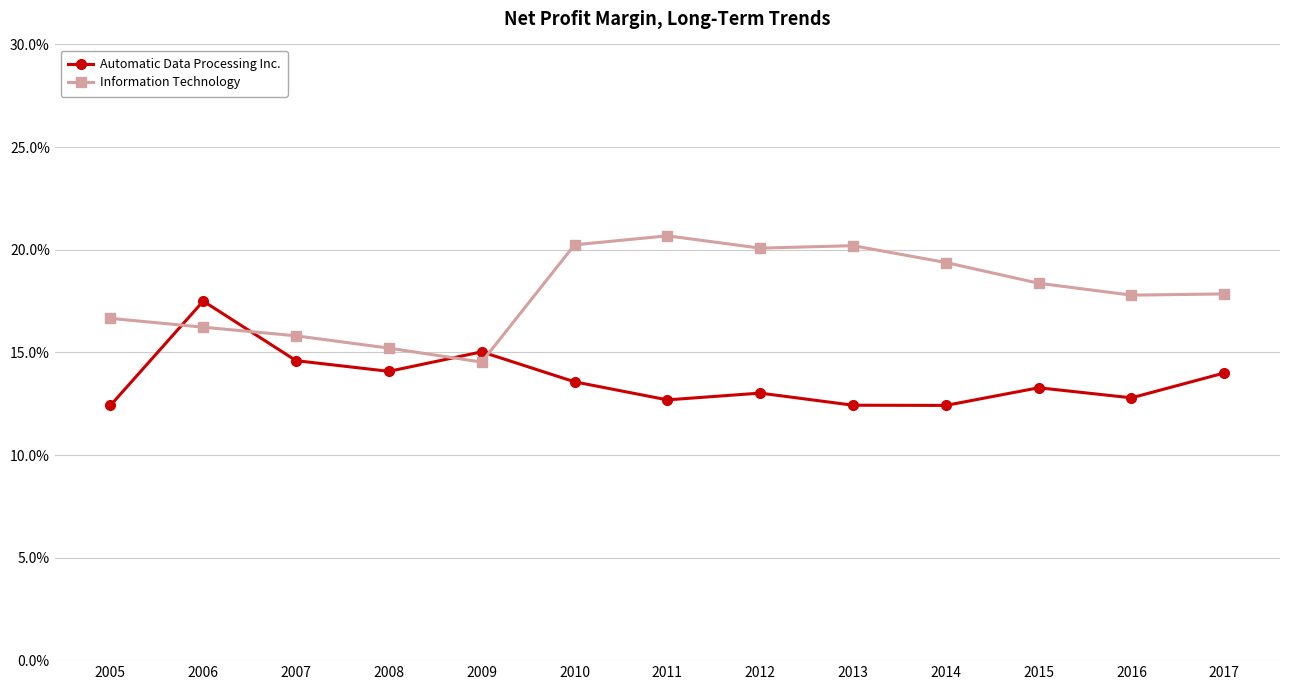

What are all the series names shown in the legend?

Automatic Data Processing Inc., Information Technology